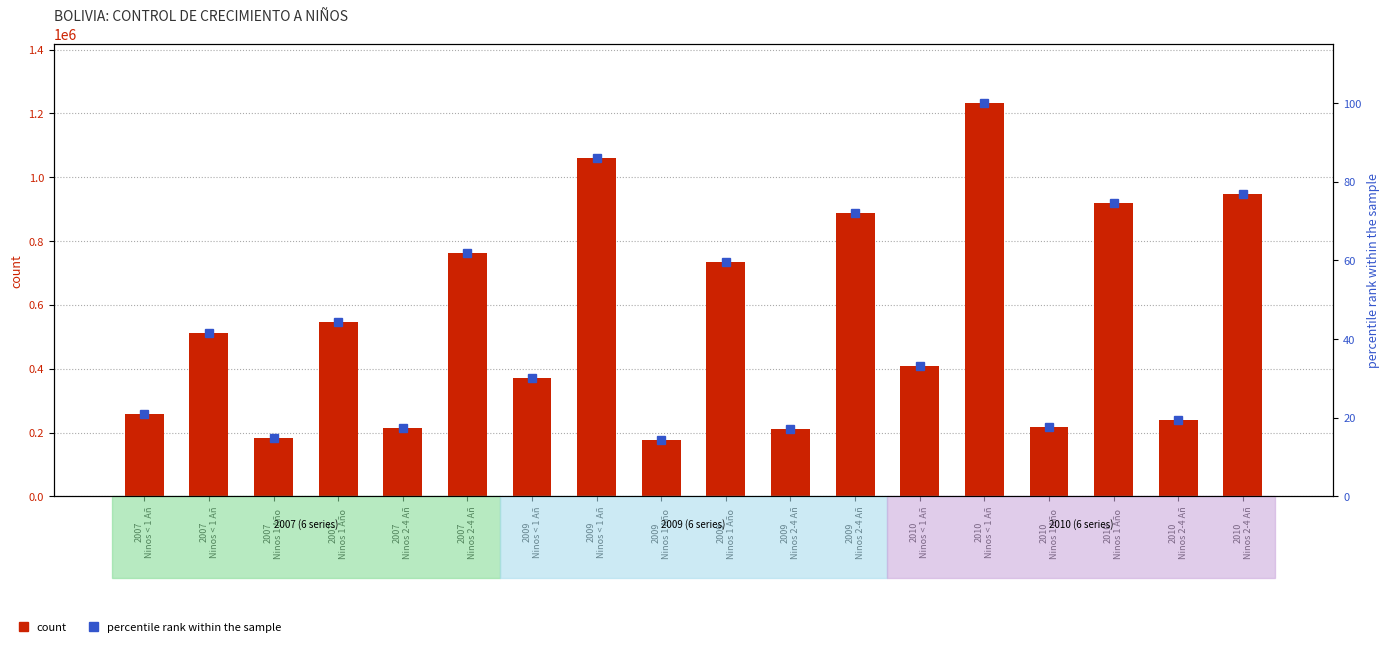

What are all the series names shown in the legend?

count, percentile rank within the sample